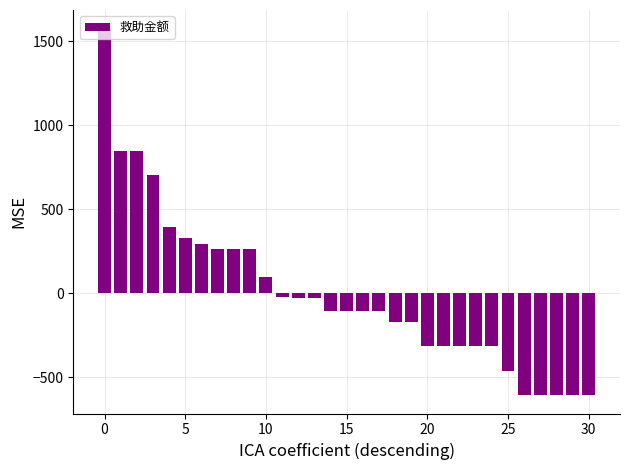

What is the difference between the maximum and second lowest values?

2181.0